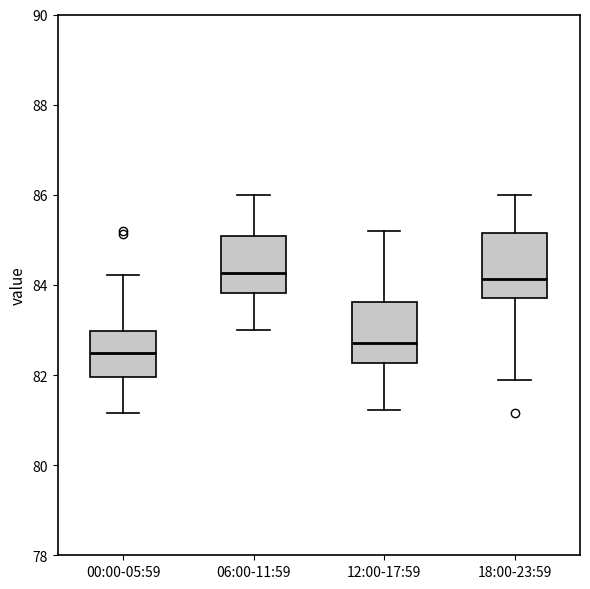

Where does the median line of the box for 00:00-05:59 sit on the y-axis? The values are not printed on the chart, so give them approximately, as read against the axis.

82.4